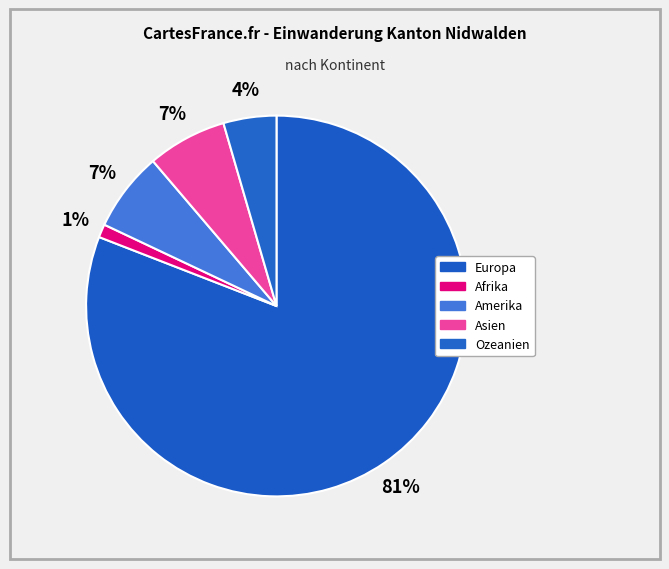

Which has a higher value, Amerika or Ozeanien?

Amerika